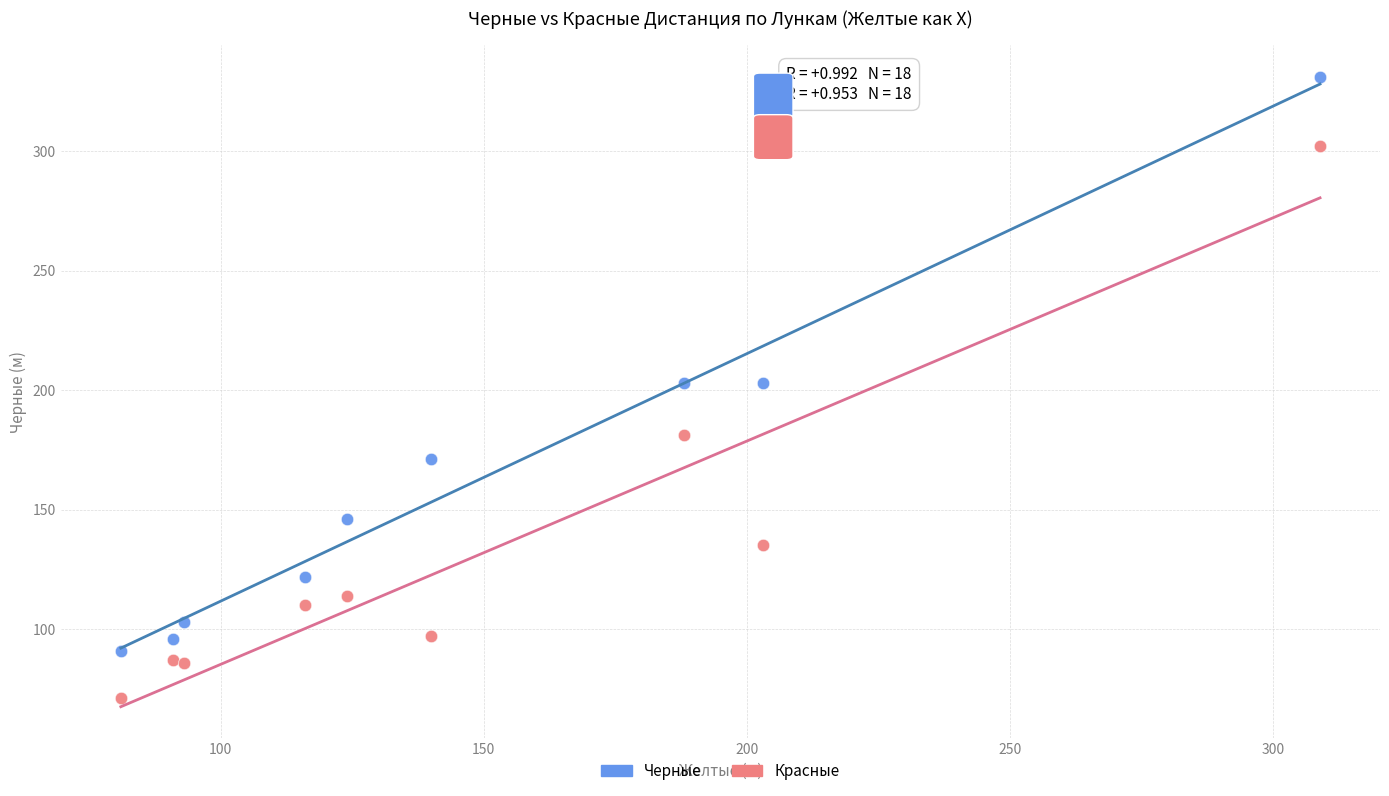

Which series contains the highest Y value?

Черные